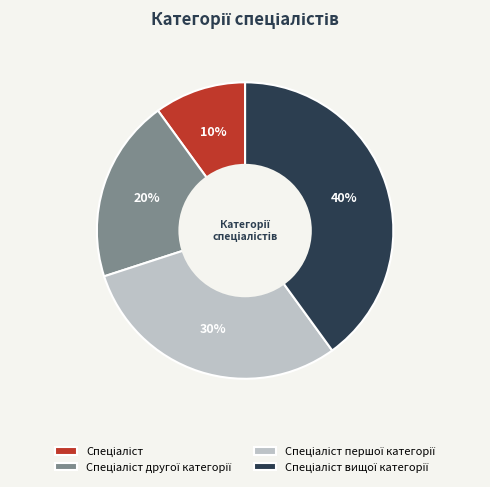

Does any single category account for the majority?

No